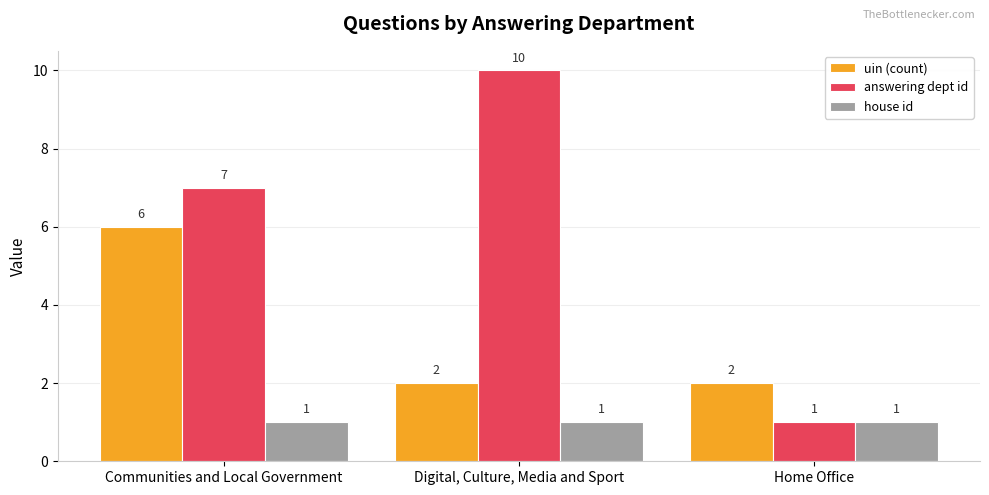

At Digital, Culture, Media and Sport, list the series in order from smallest to largest.

house id, uin (count), answering dept id